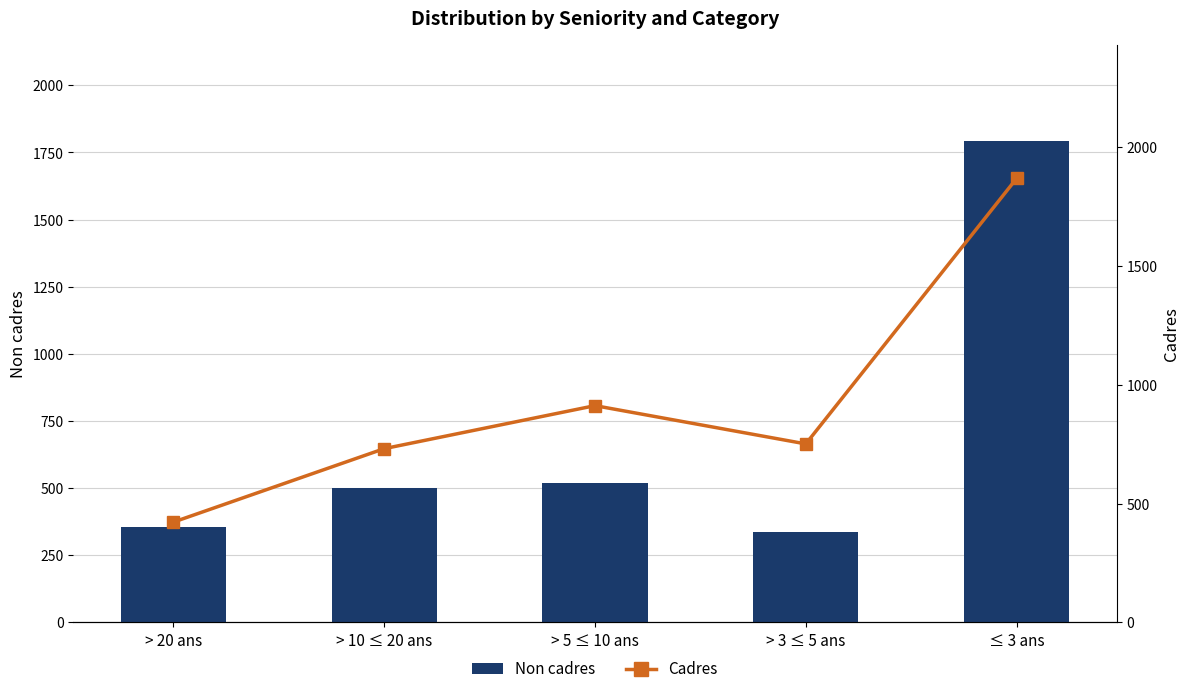

What is the label of the 1st bar from the left?

> 20 ans